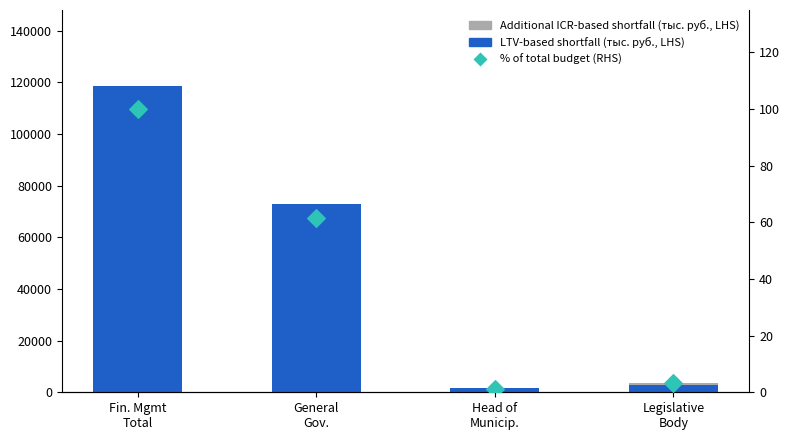

Which series has the widest spread of Y values?

LTV-based shortfall (тыс. руб., LHS)